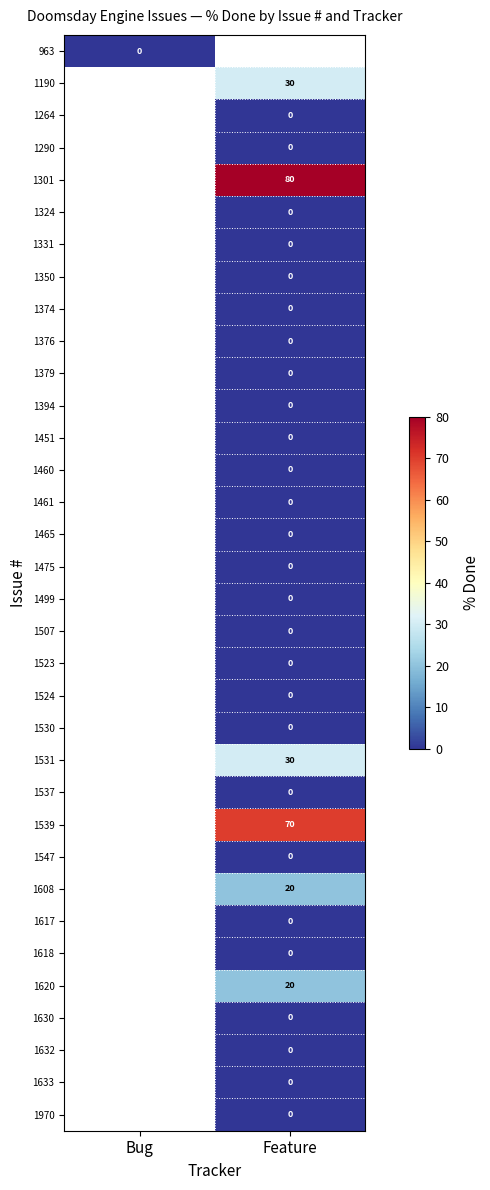

Is the value of 1523 at Feature greater than the value of 1531 at Feature?

No